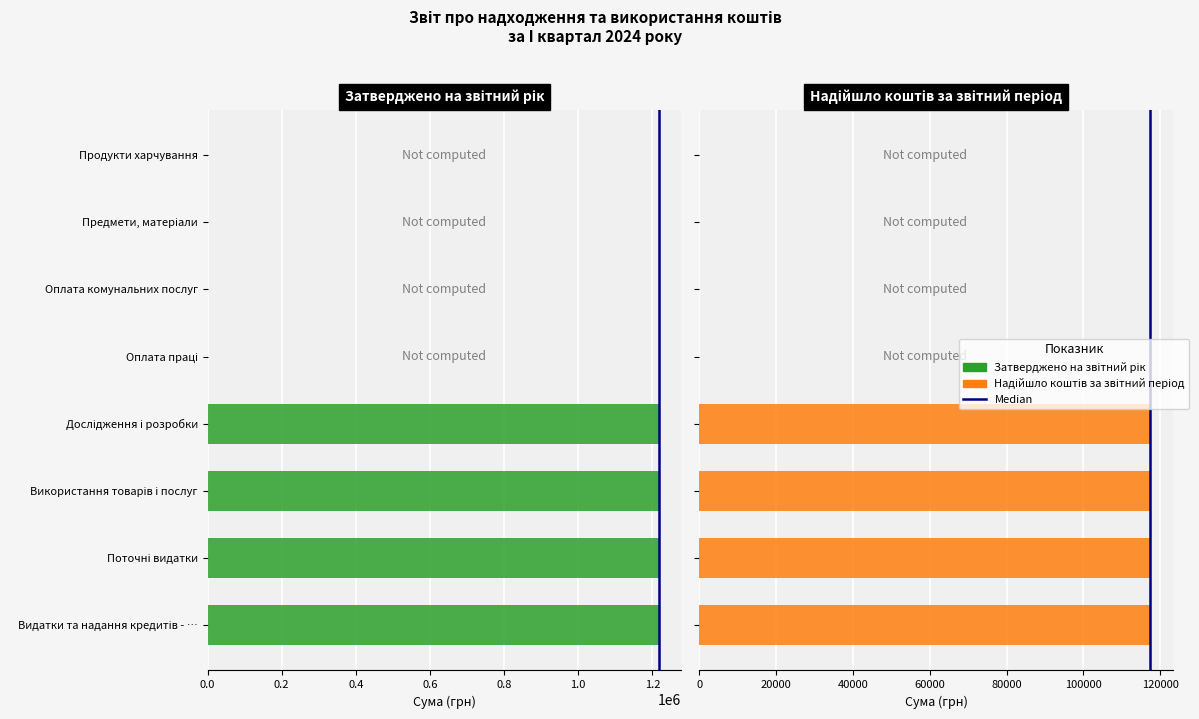

Is it true that Надійшло коштів за звітний період equals -46206.0 at Оплата праці?

False